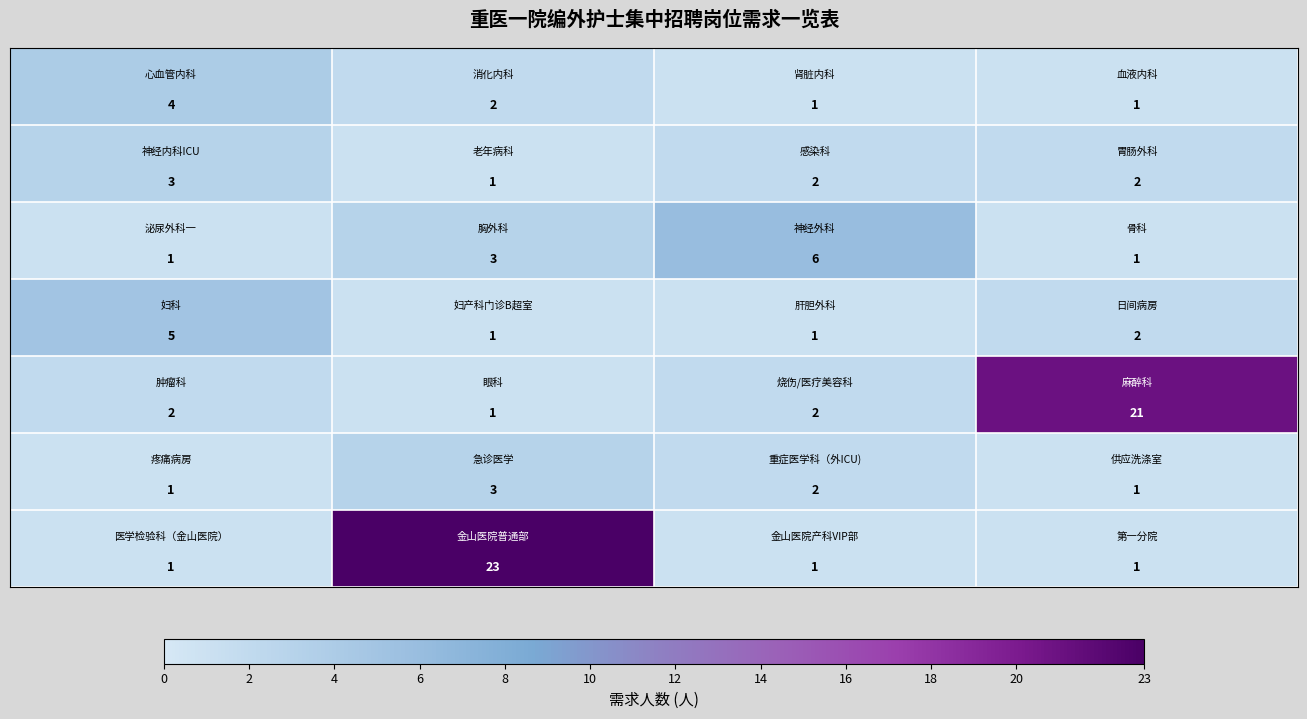

What is the maximum value shown in the chart?

23